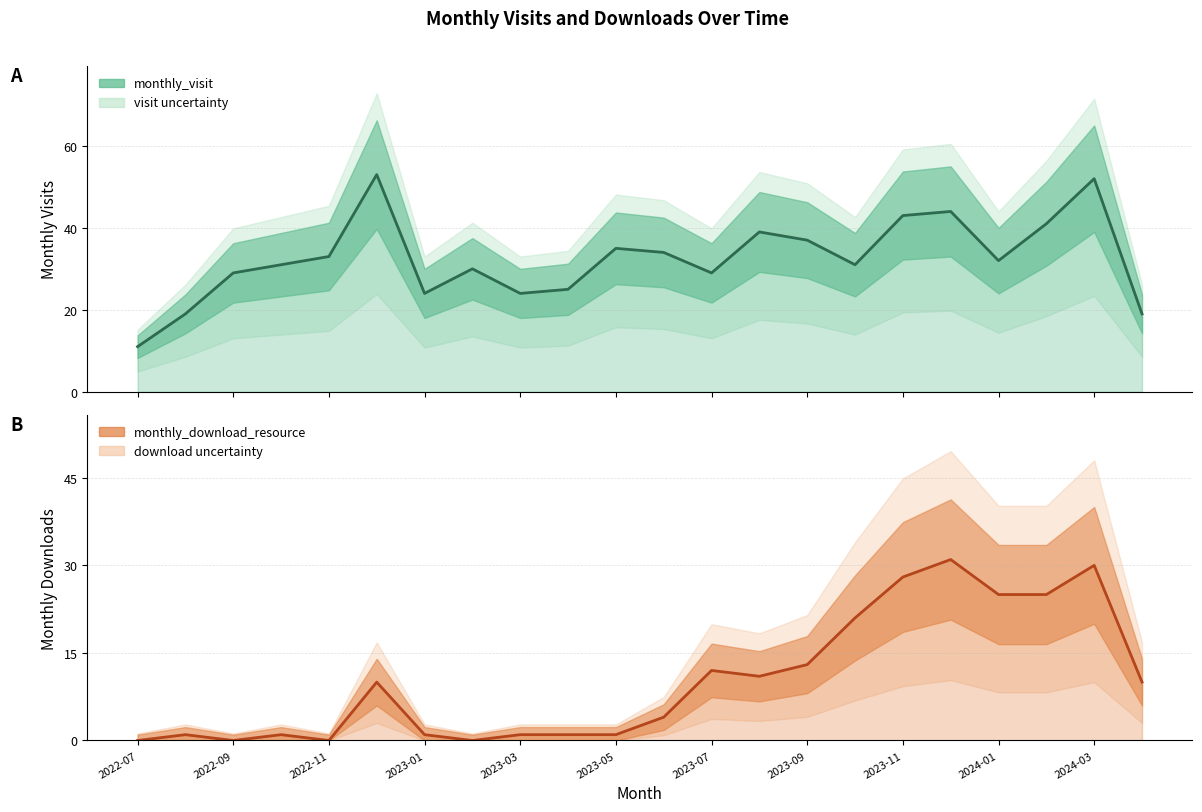

Which category has the lowest value in the monthly_download_resource series?

2022-07